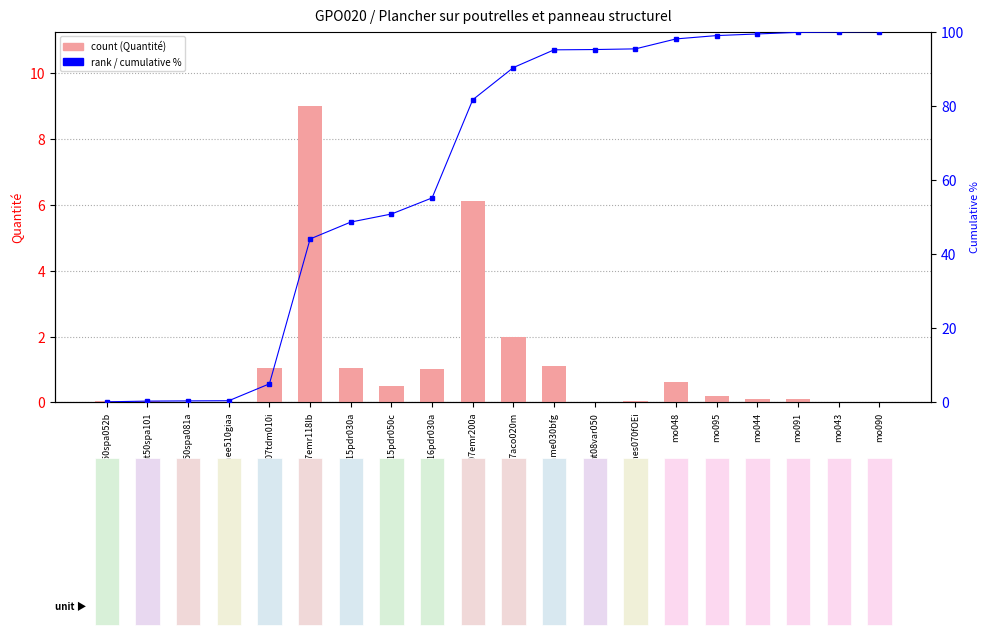

Reading left to right, what are all the values shown in this chart?

Quantité: 0.0	0.0	0.0	0.0	1.1	9.0	1.1	0.5	1.0	6.1	2.0	1.1	0.0	0.0	0.6	0.2	0.1	0.1	0.0	0.0
rank, Detection Call = ABSENT: 0.2	0.4	0.4	0.5	5.0	44.1	48.6	50.8	55.2	81.6	90.3	95.1	95.2	95.3	98.0	98.9	99.4	99.8	99.9	100.0